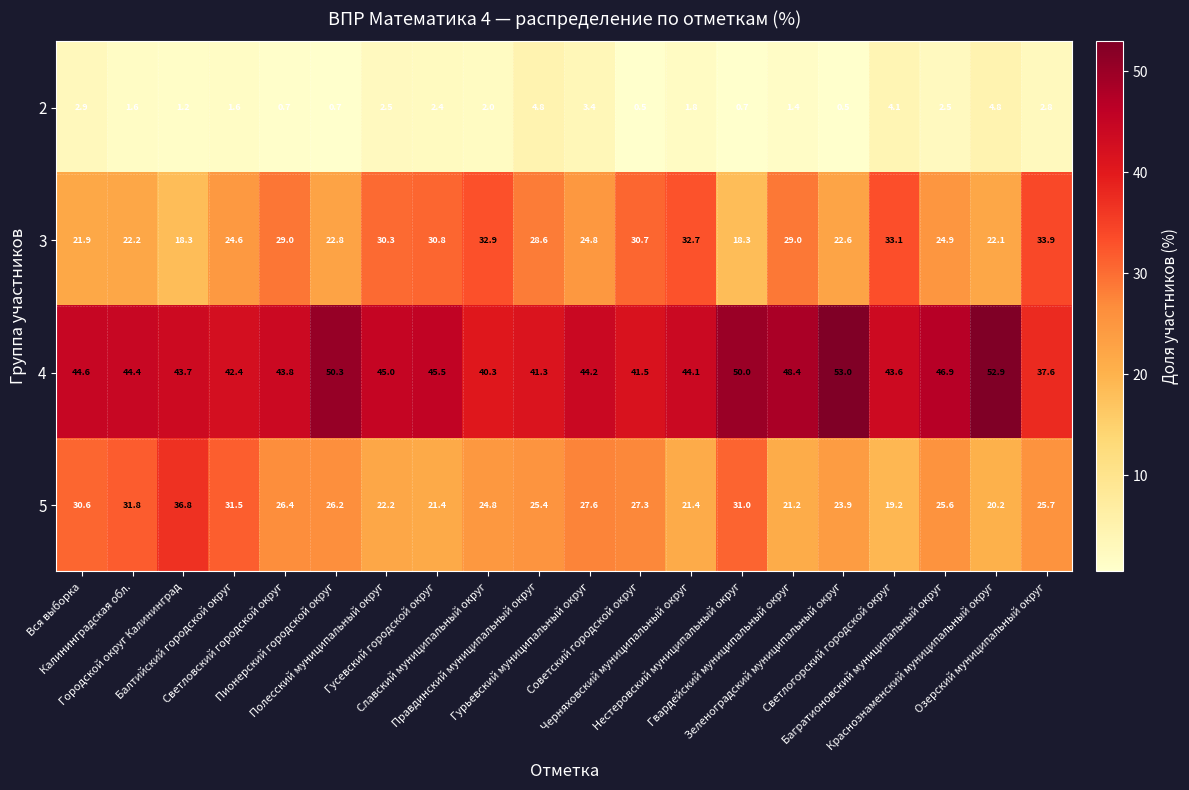

What is the difference between the maximum and minimum values in the 2 series?

4.3